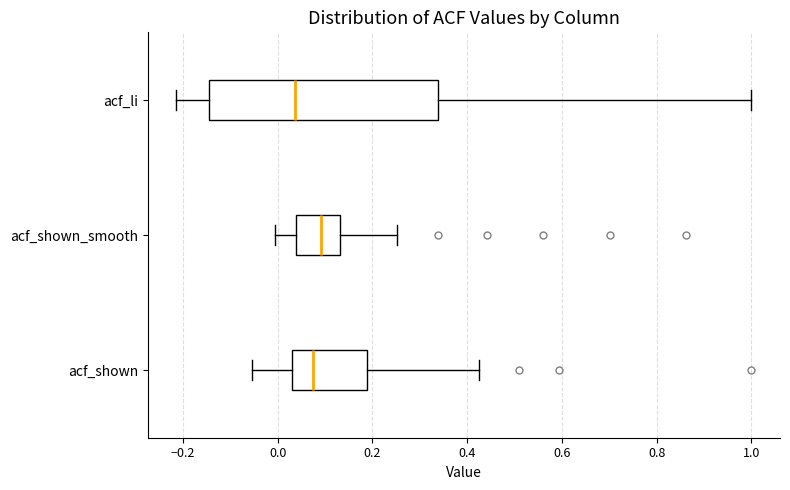

Comparing the boxes themselves (not the whiskers), which one is the widest?

acf_li